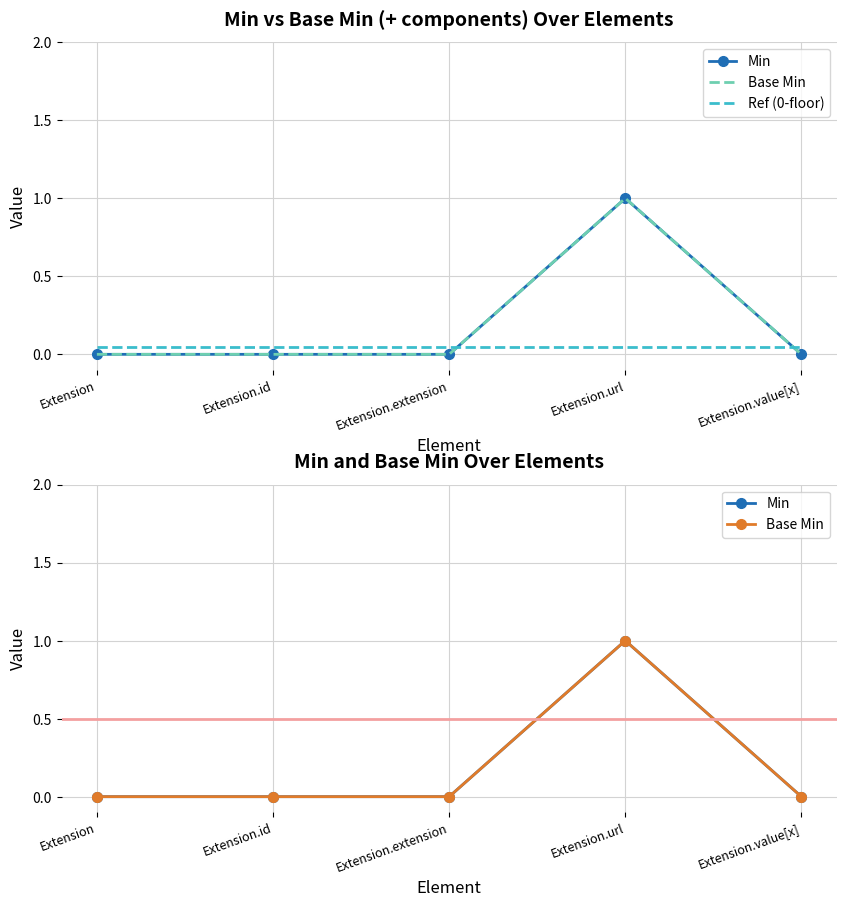

Which category has the lowest value across all series?

Extension